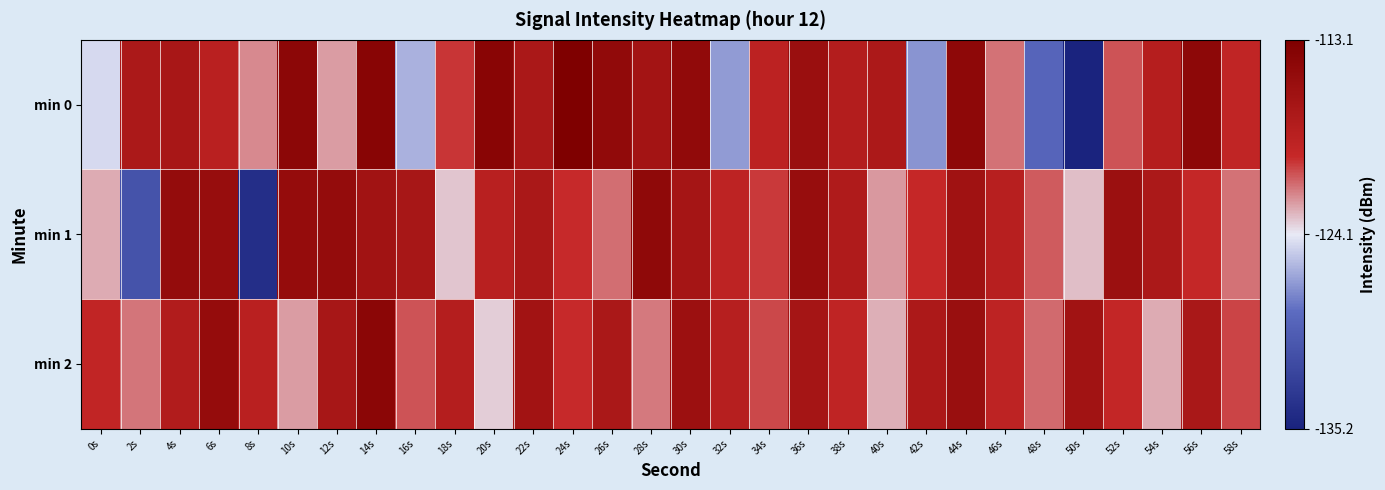

Reading left to right, transcribe all the data shown in this chart.

min 0: 0s=-124.7	2s=-117.3	4s=-117.0	6s=-118.6	8s=-121.9	10s=-114.4	12s=-122.4	14s=-114.0	16s=-126.0	18s=-120.0	20s=-114.1	22s=-117.2	24s=-113.1	26s=-114.9	28s=-116.5	30s=-114.9	32s=-126.8	34s=-118.8	36s=-115.7	38s=-118.0	40s=-117.4	42s=-127.1	44s=-114.6	46s=-121.4	48s=-129.0	50s=-135.2	52s=-120.8	54s=-118.3	56s=-114.5	58s=-119.3
min 1: 0s=-122.7	2s=-130.7	4s=-115.2	6s=-115.4	8s=-134.1	10s=-115.2	12s=-115.1	14s=-116.3	16s=-116.9	18s=-123.3	20s=-118.5	22s=-117.2	24s=-119.8	26s=-121.3	28s=-114.7	30s=-116.8	32s=-118.9	34s=-120.1	36s=-115.4	38s=-117.6	40s=-122.3	42s=-119.7	44s=-116.2	46s=-118.4	48s=-120.9	50s=-123.1	52s=-115.8	54s=-117.3	56s=-119.6	58s=-121.4
min 2: 0s=-119.3	2s=-121.5	4s=-117.8	6s=-115.2	8s=-118.6	10s=-122.4	12s=-116.9	14s=-114.3	16s=-120.7	18s=-118.1	20s=-123.5	22s=-116.4	24s=-119.8	26s=-117.2	28s=-121.6	30s=-115.9	32s=-118.3	34s=-120.5	36s=-116.7	38s=-119.1	40s=-122.8	42s=-117.4	44s=-115.6	46s=-118.9	48s=-121.2	50s=-116.3	52s=-119.5	54s=-122.7	56s=-117.1	58s=-120.4